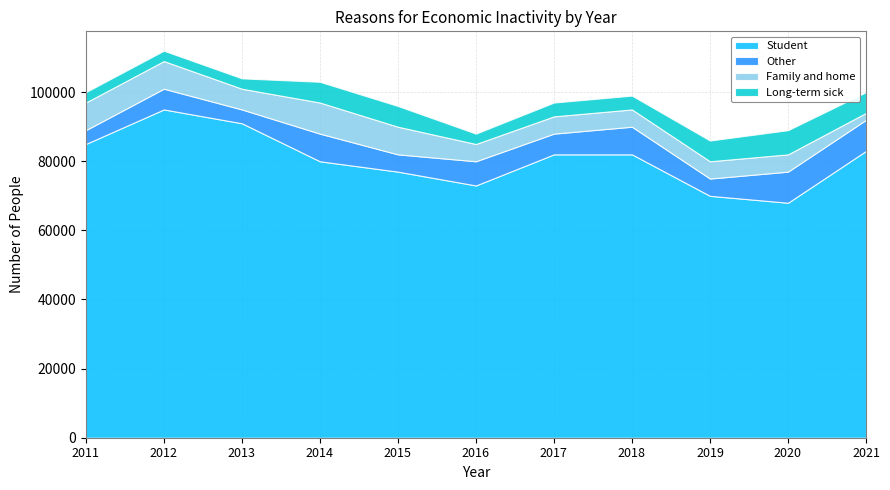

What is the minimum value for Other?

4000